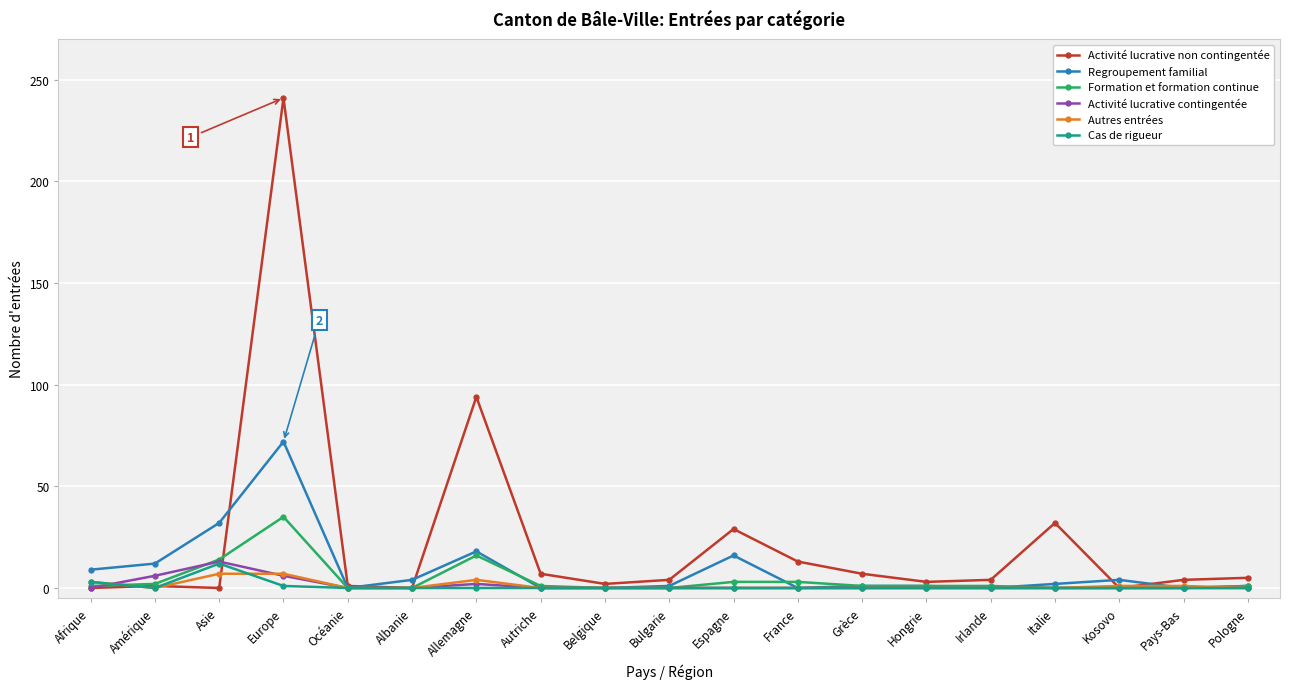

Where is the first local maximum for Activité lucrative contingentée?

Asie